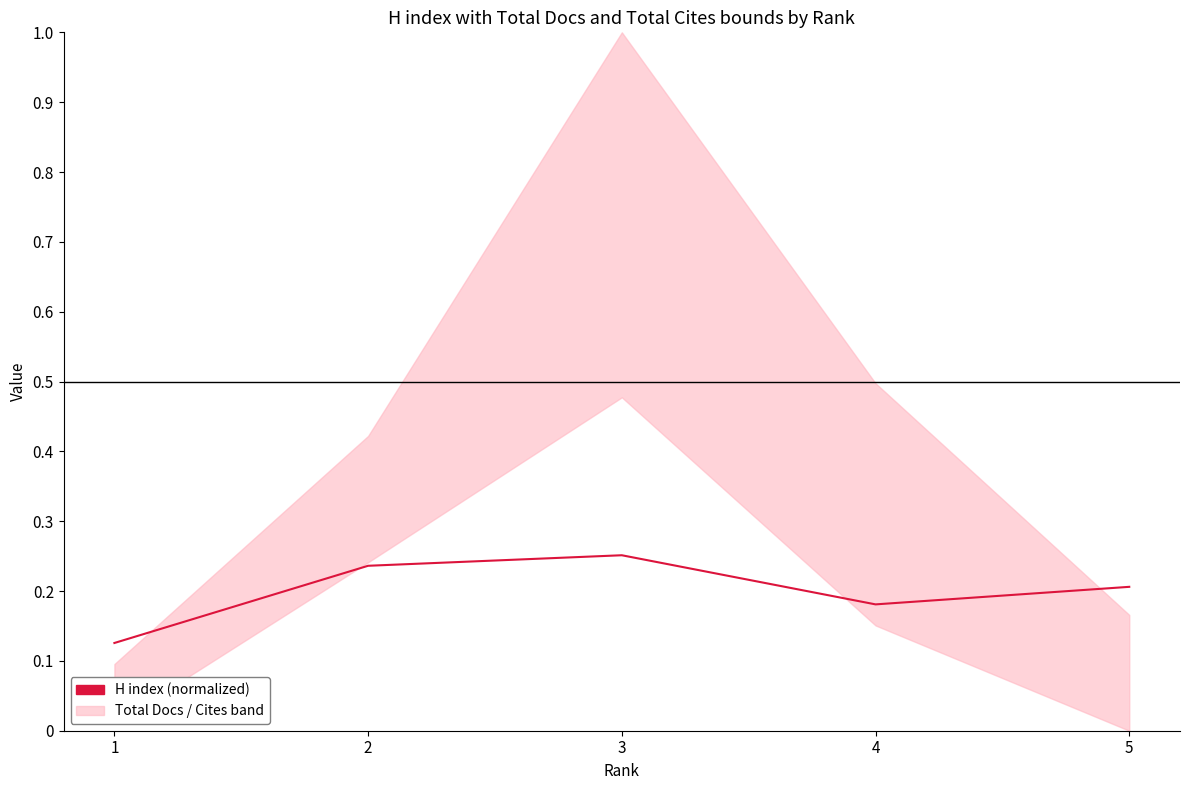

Where is the first local minimum?

4